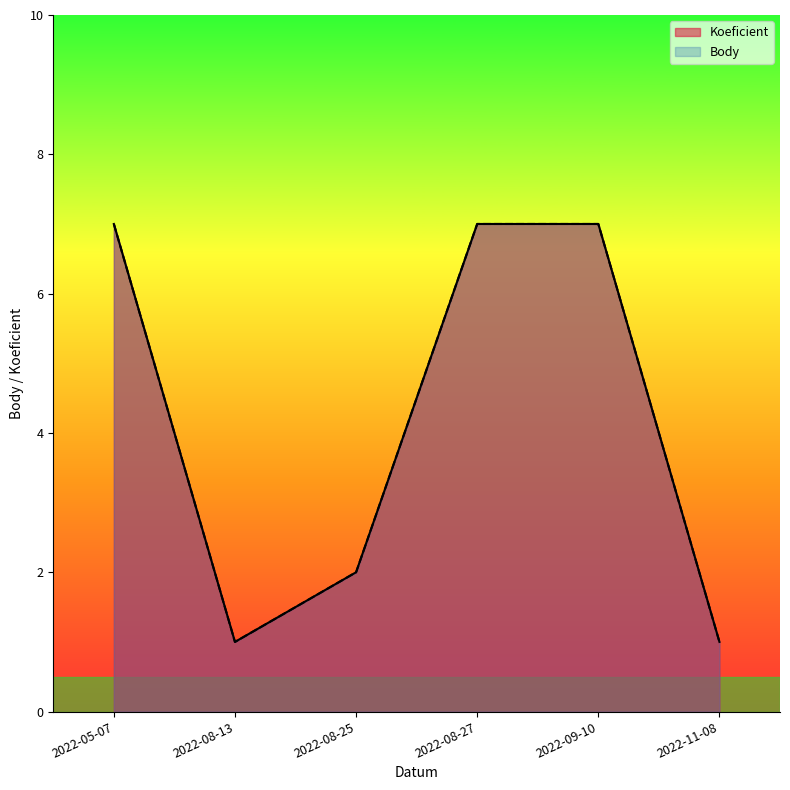

True or false: Koeficient and Body cross at least once.

False